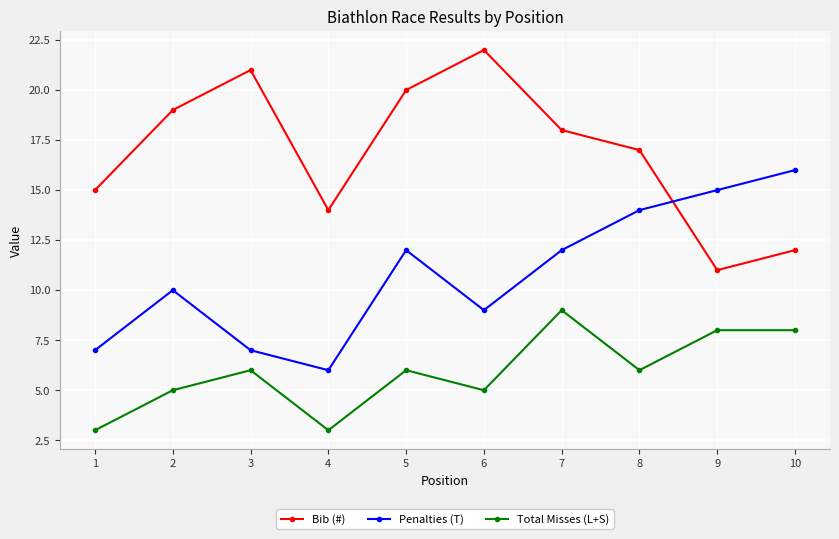

Between 1 and 3, which series saw the biggest shift?

Bib (#)